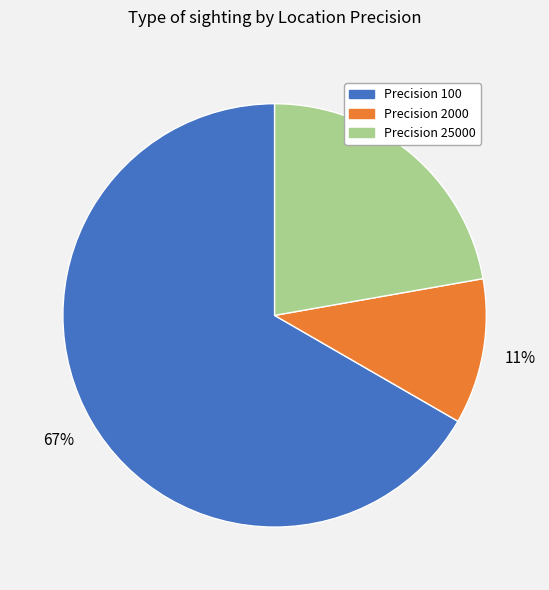

Is it true that Precision 2000 is 1% of the pie?

False